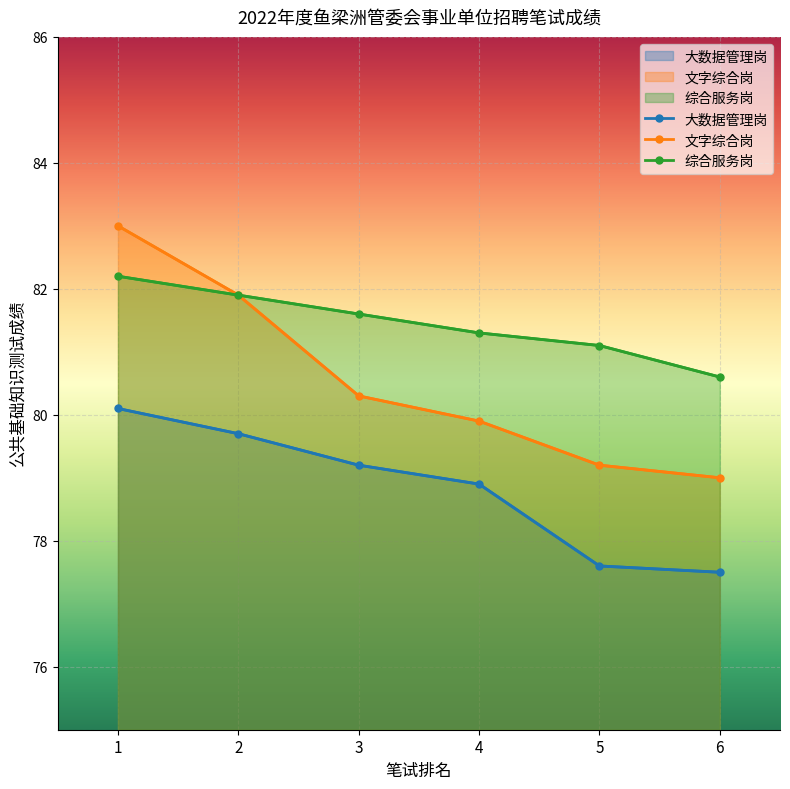

What is the average value of the 综合服务岗 series?

81.5